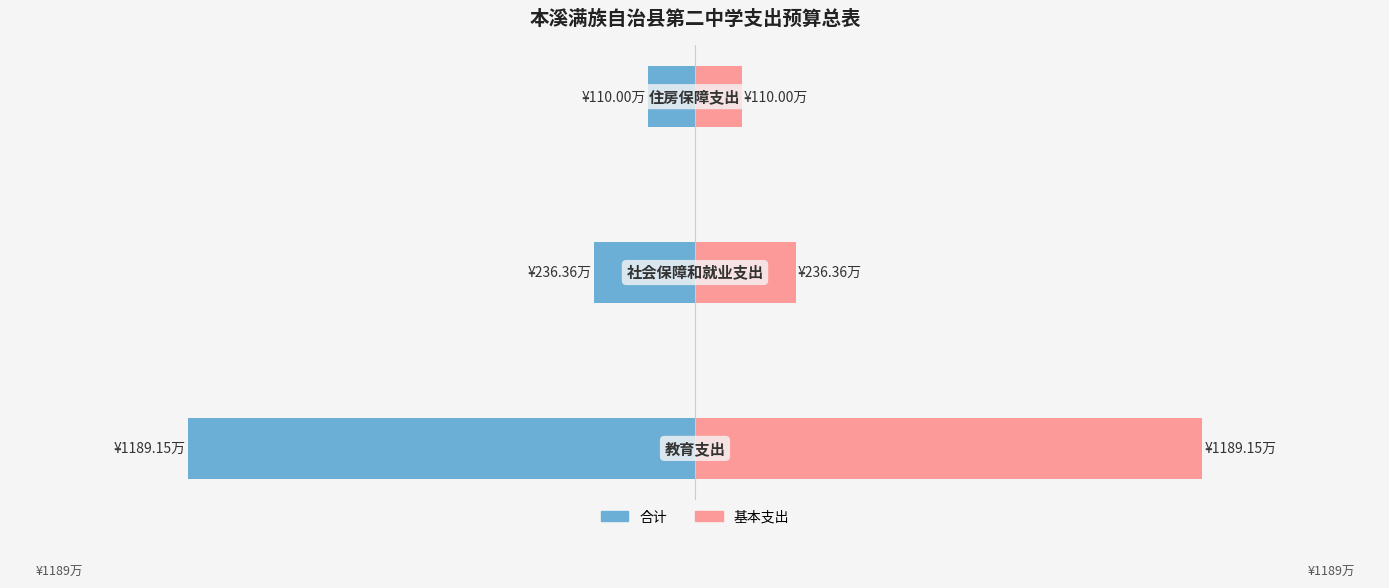

How many distinct data groups are displayed?

2